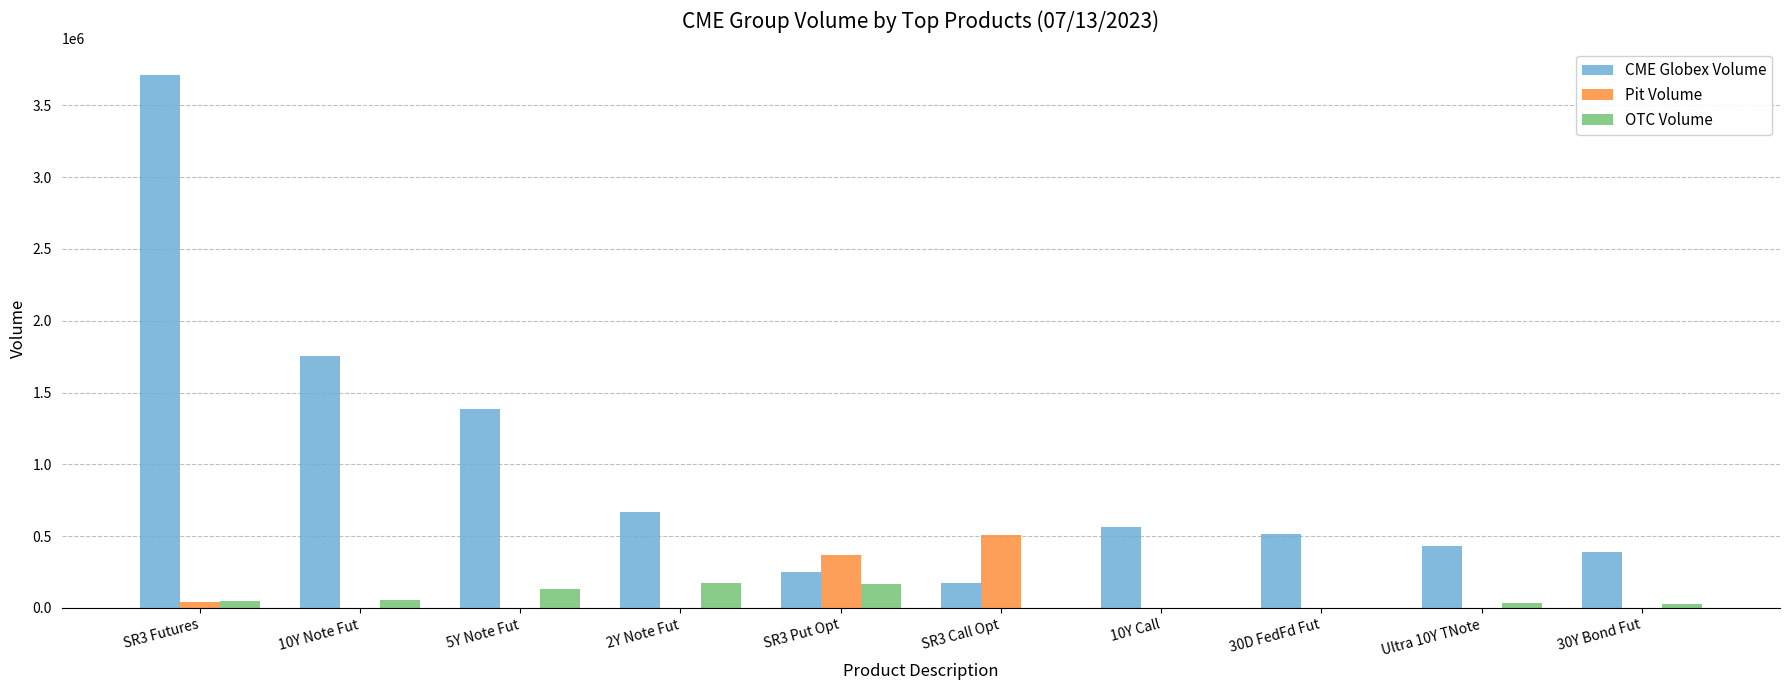

How many groups of bars are there?

10